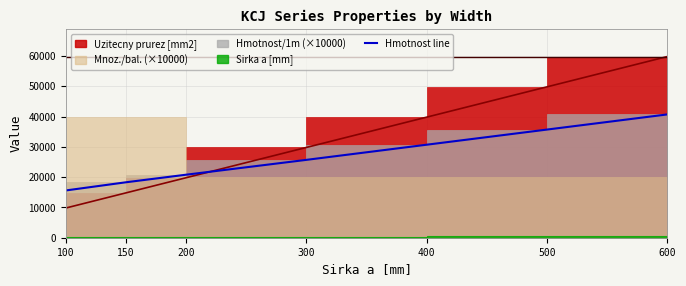

What is the value of the Hmotnost/1m point at the 7th from the left?

40700